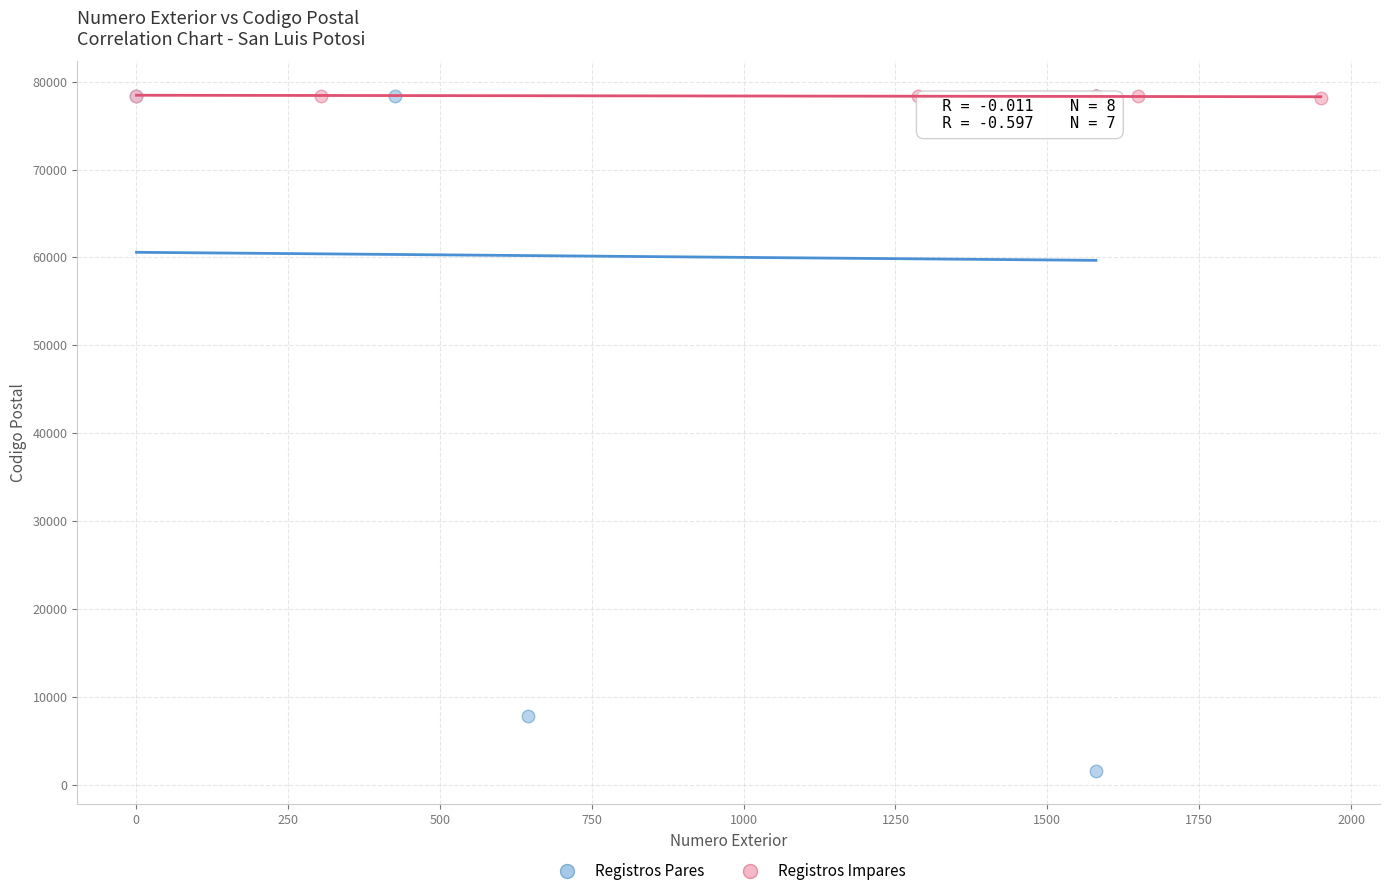

Which series has the widest spread of Y values?

Registros Pares